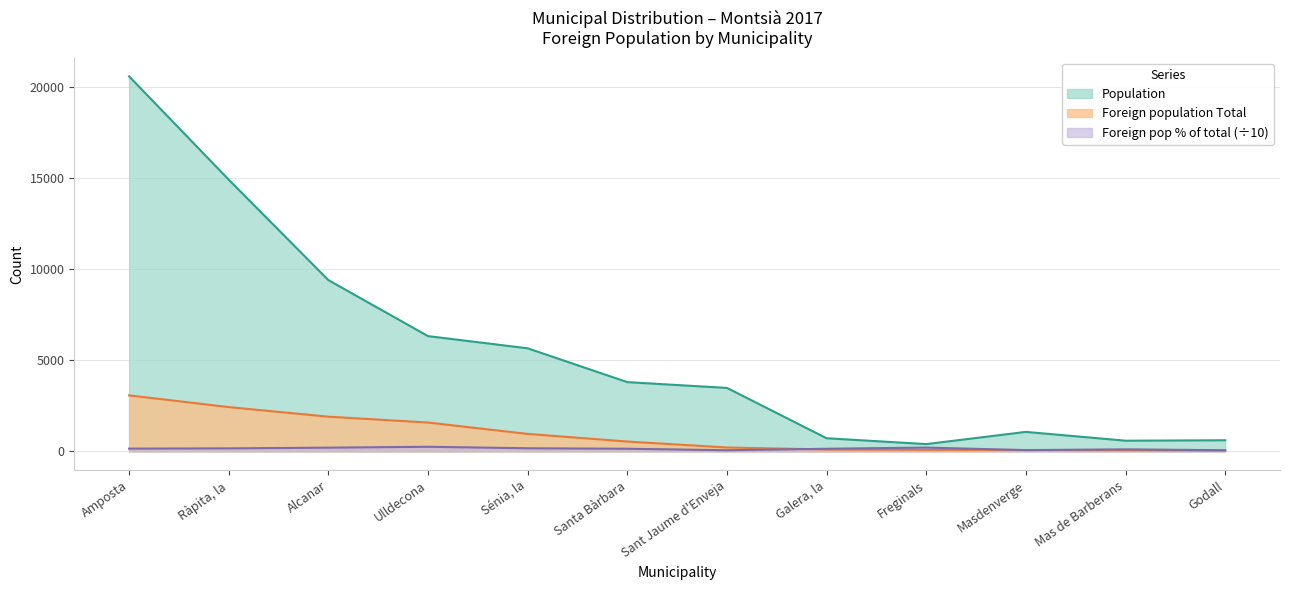

What is the label of the 5th point from the right?

Galera, la